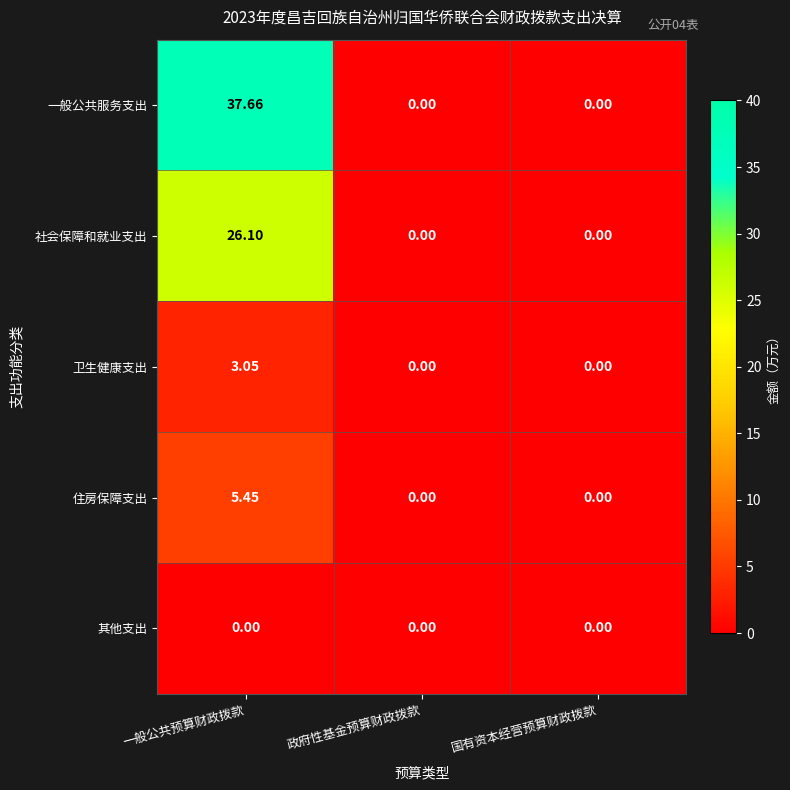

Between 一般公共预算财政拨款 and 国有资本经营预算财政拨款, which series saw the biggest shift?

一般公共服务支出